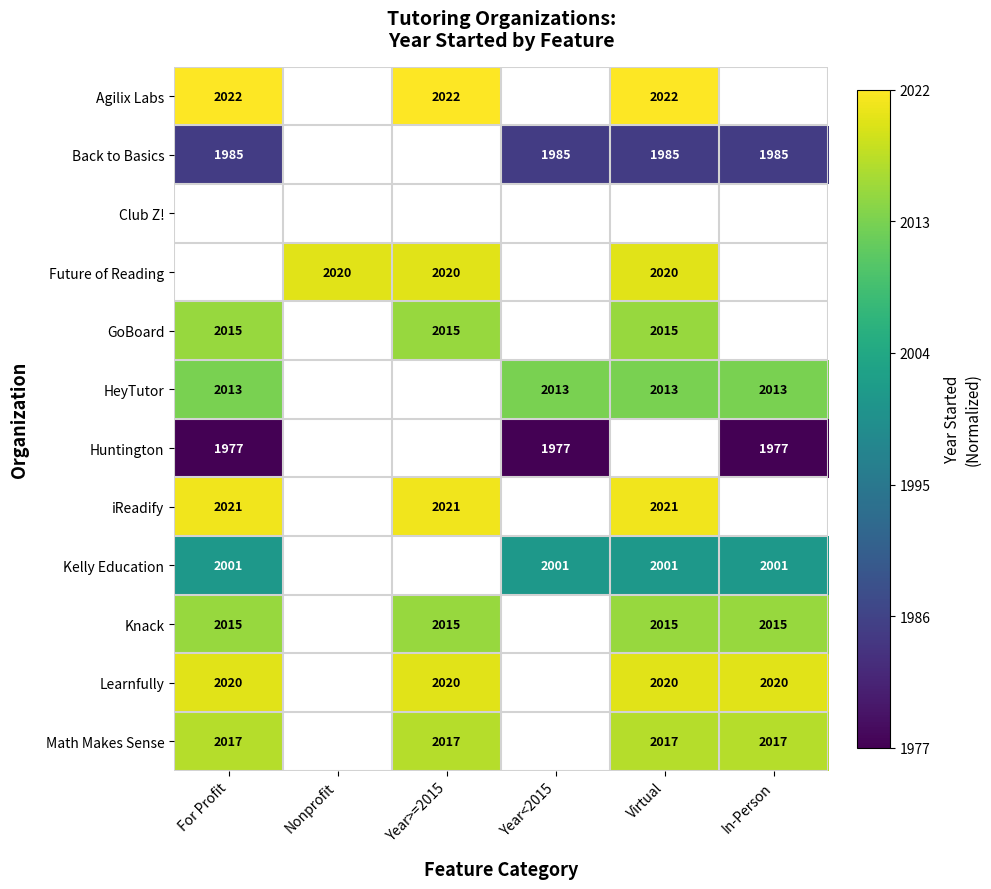

True or false: Back to Basics has a value of 460 at Virtual.

False